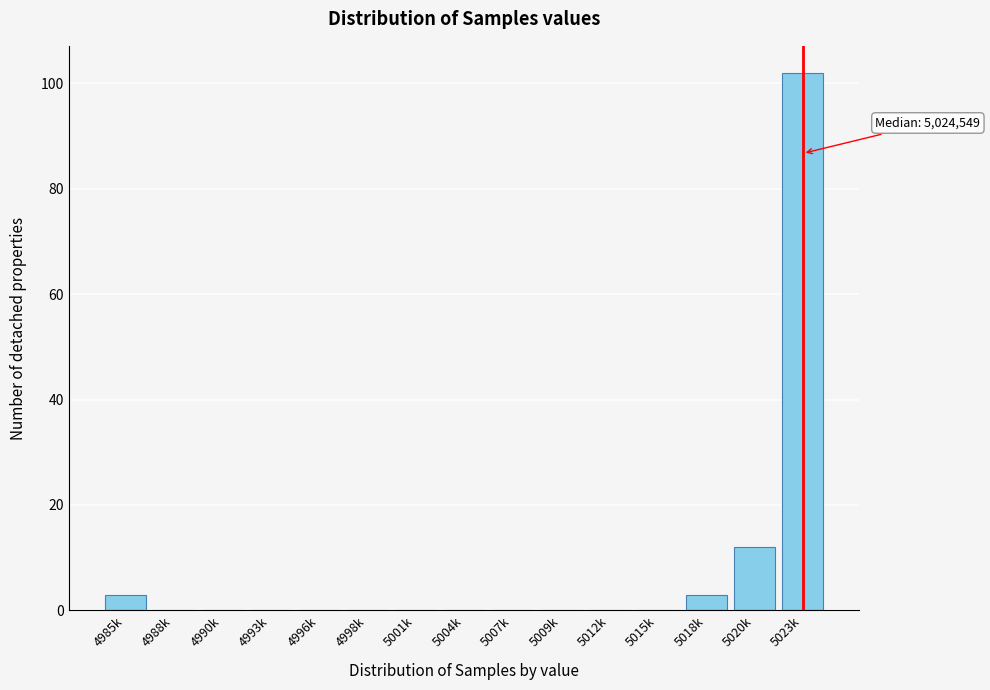

Reading left to right, what are all the values shown in this chart?

4985k=3	4988k=0	4990k=0	4993k=0	4996k=0	4998k=0	5001k=0	5004k=0	5007k=0	5009k=0	5012k=0	5015k=0	5018k=3	5020k=12	5023k=102